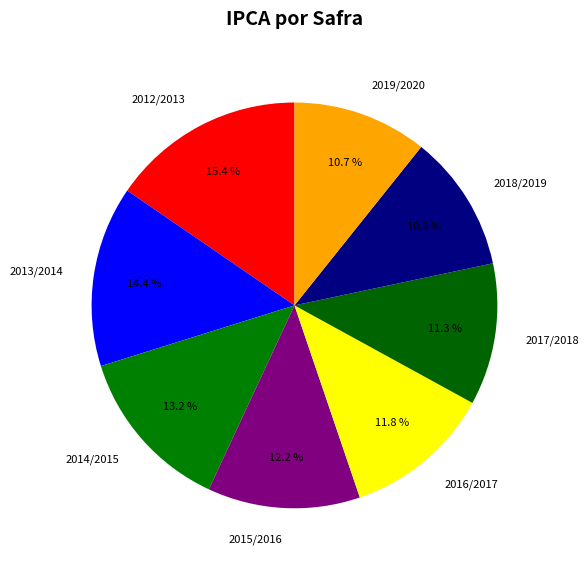

Count the number of slices in the pie.

8